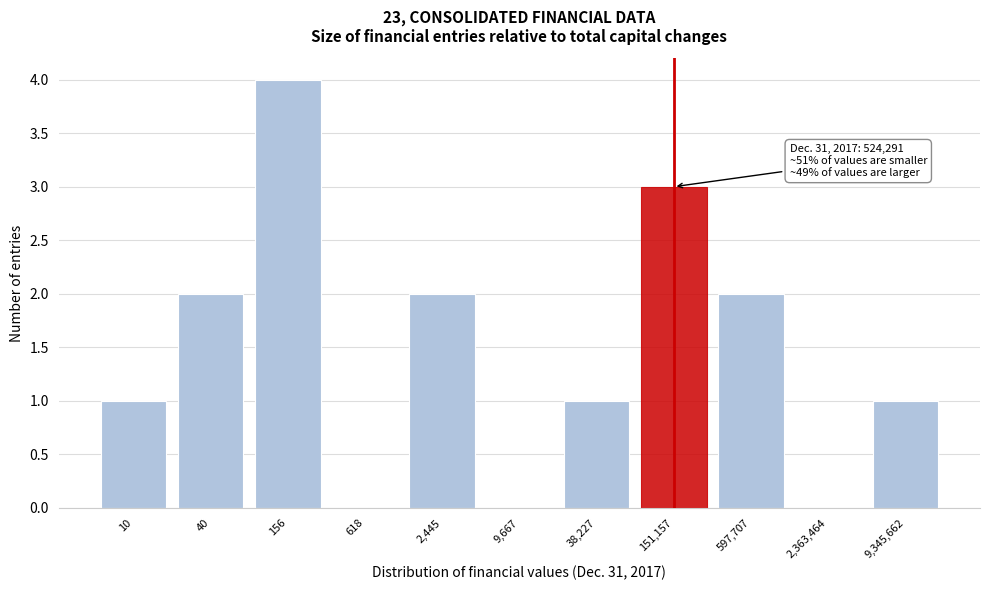

Reading left to right, list all the values displayed in this chart.

10=1	40=2	156=4	618=0	2,445=2	9,667=0	38,227=1	151,157=3	597,707=2	2,363,464=0	9,345,662=1